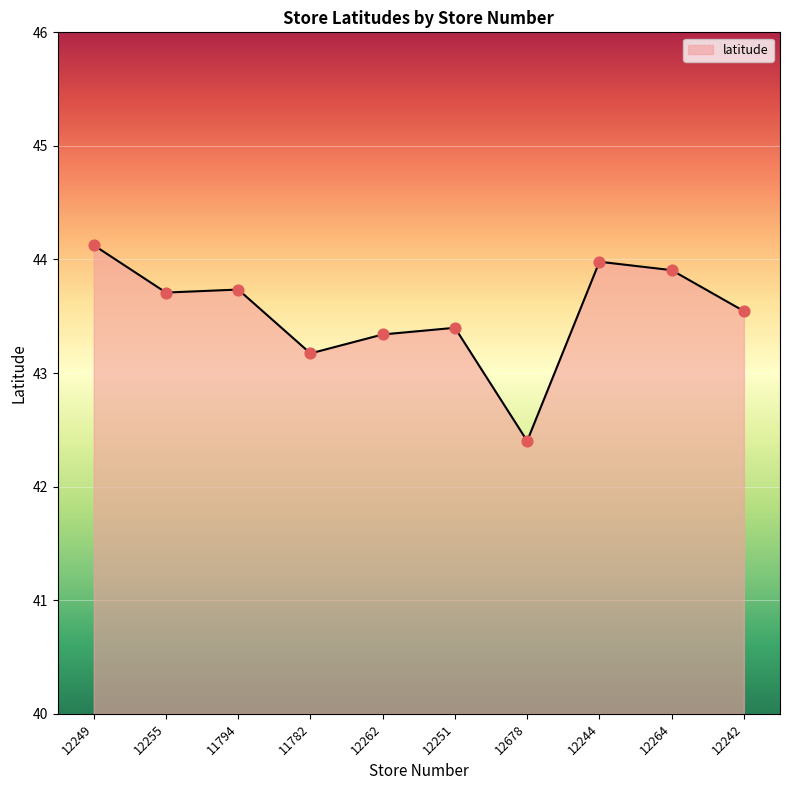

What is the ratio of the value at 12262 to the value at 12244?

1.0